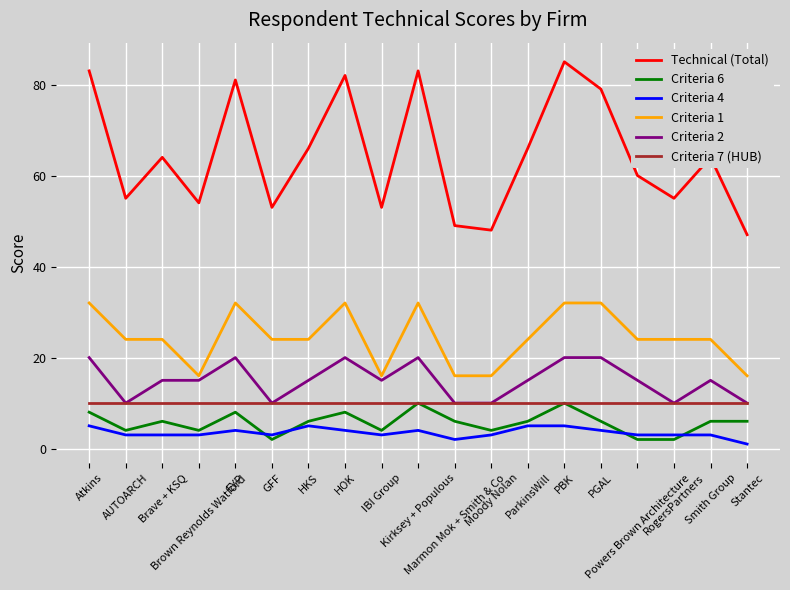

What is the spread (max minus min) of values at Brown Reynolds Watford?

51